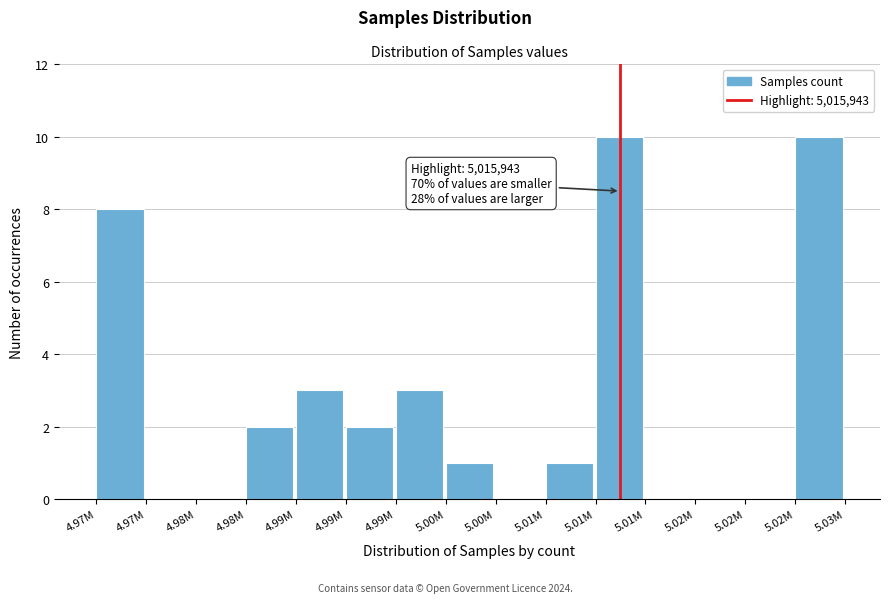

Are the bars horizontal?

No